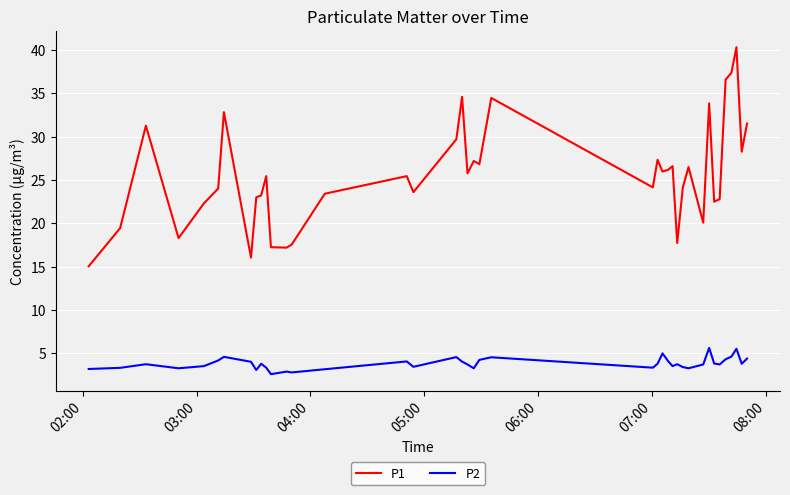

List the series in order of their overall mean, highest first.

P1, P2